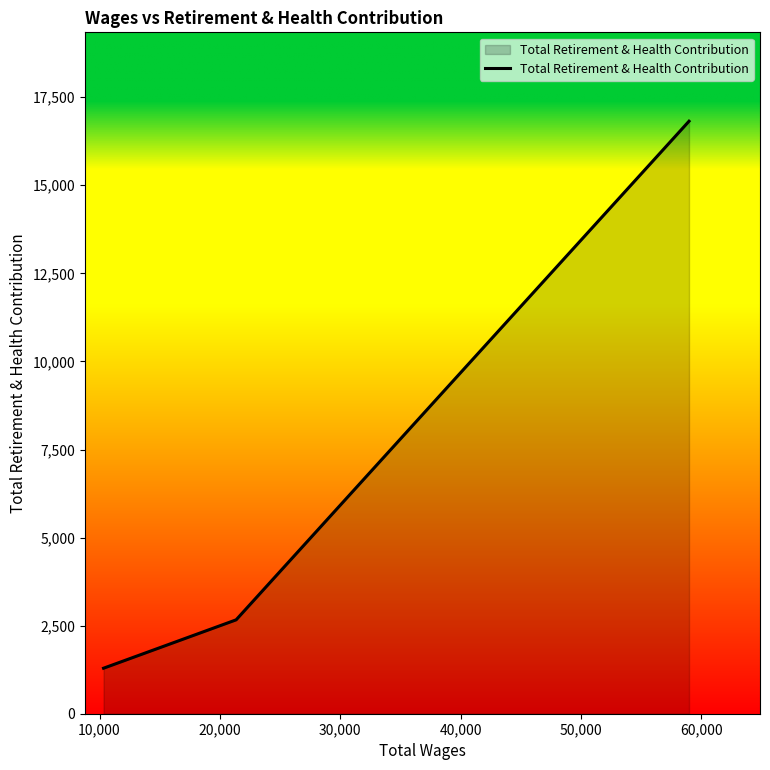

What is the greatest value displayed?

16819